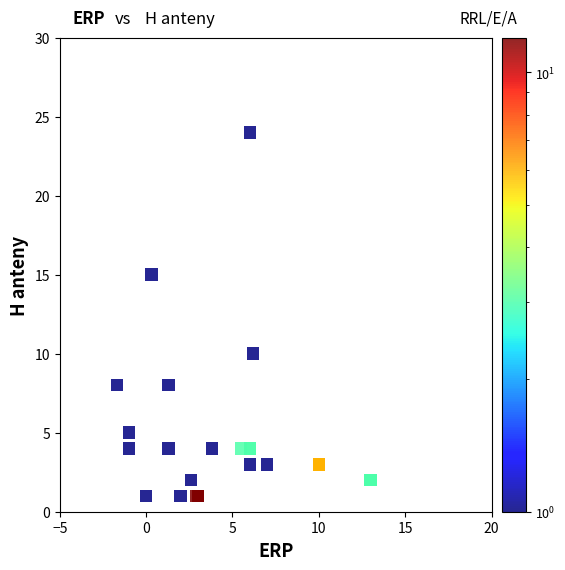

What Y value in the scatter plot is closest to 12?

10